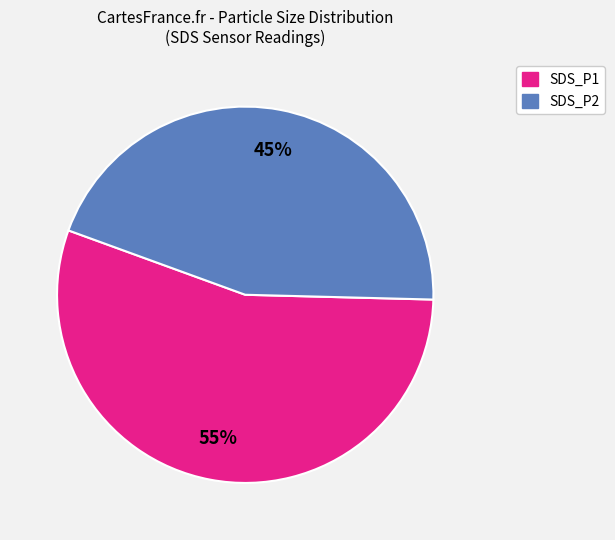

To the nearest percent, what is the average slice percentage?

50%